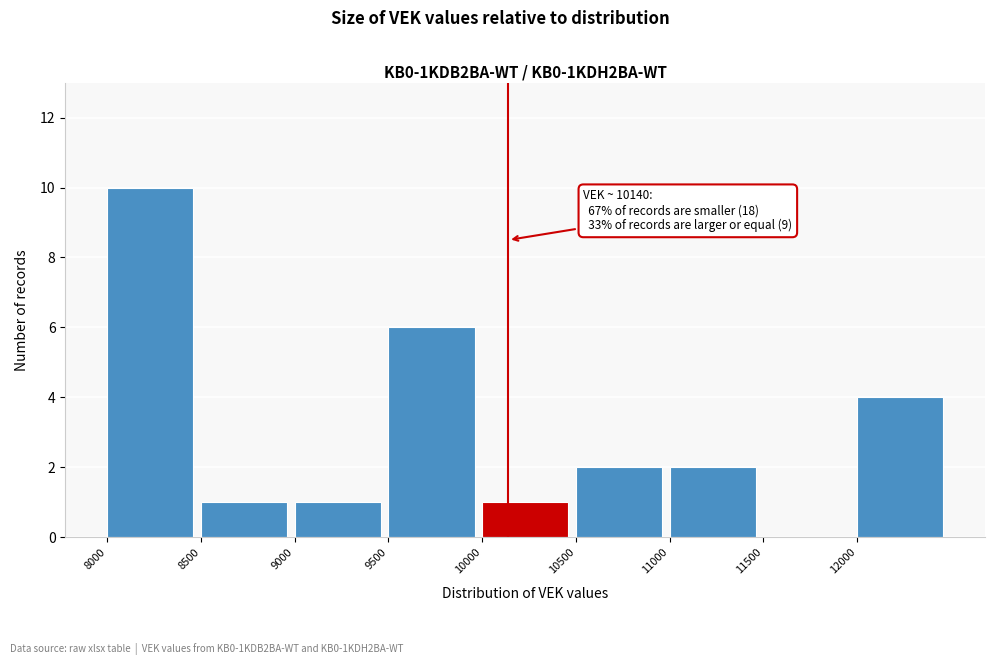

Which range on the x-axis has the tallest bar?

8000 to 8500